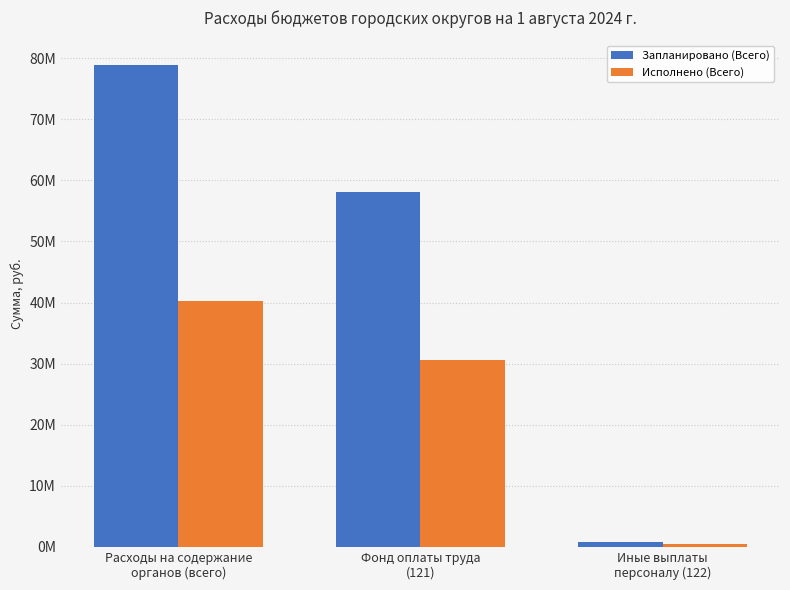

The Запланировано (Всего) series shows 823815.0 at Иные выплаты
персоналу (122). True or false?

True